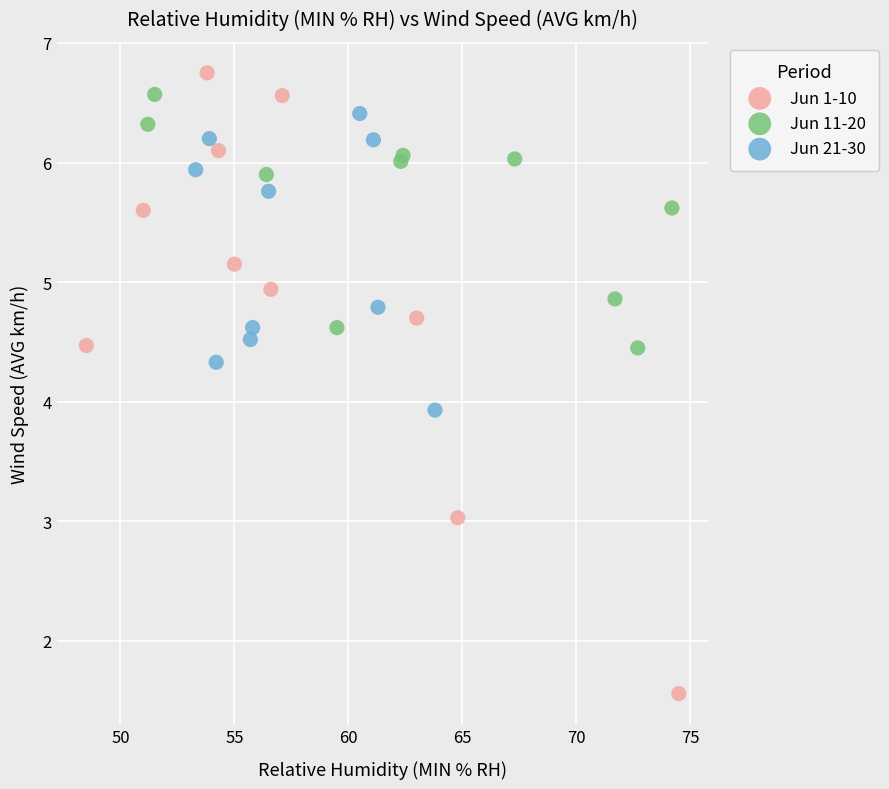

Which series has the largest Y range (max minus min)?

Jun 1-10